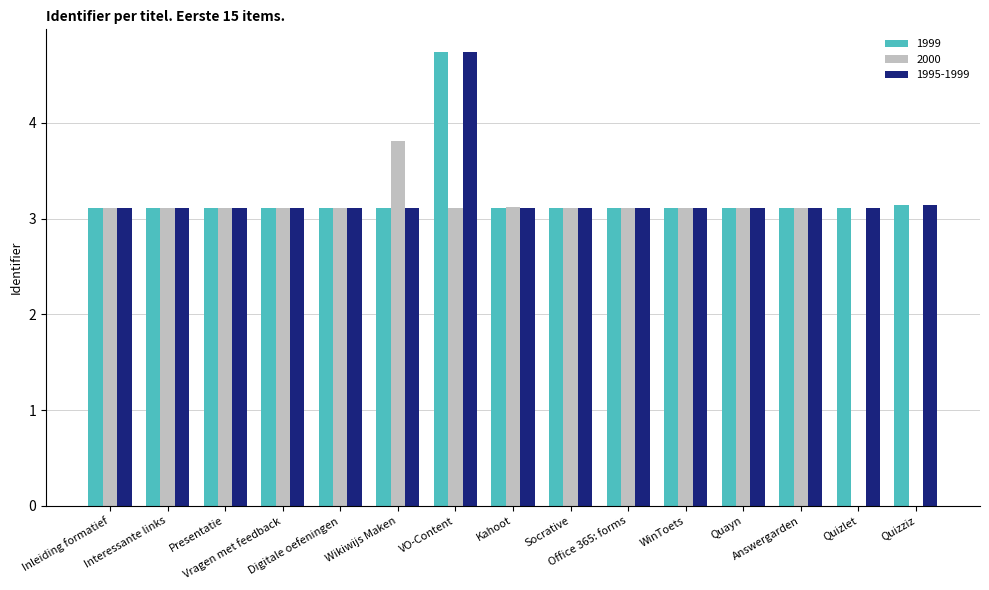

What is the total value across all series at Wikiwijs Maken?

10.0